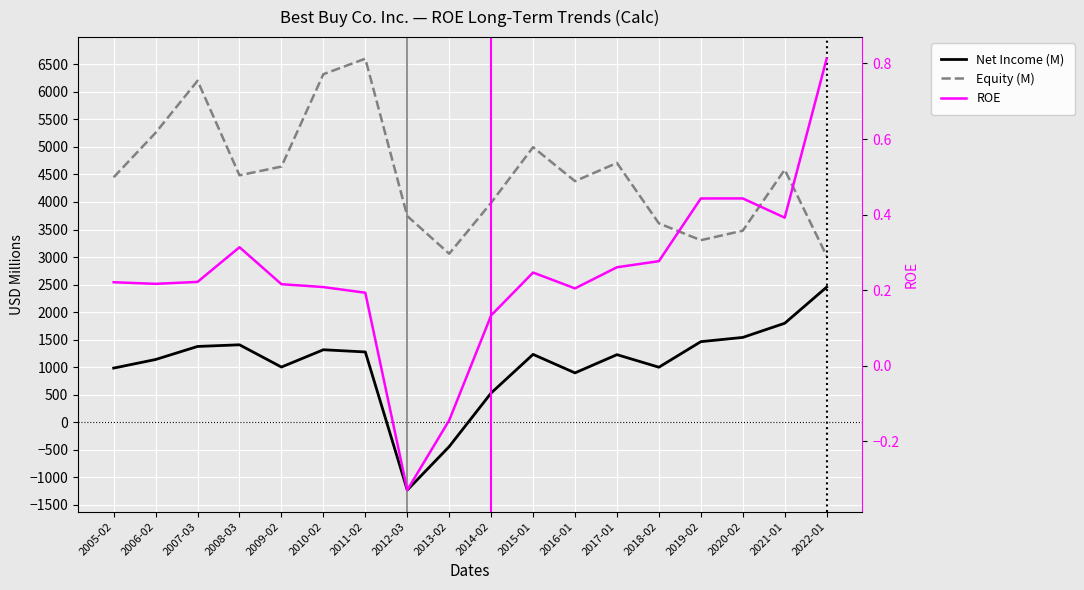

Which series has the widest spread of values?

Net Income (M)